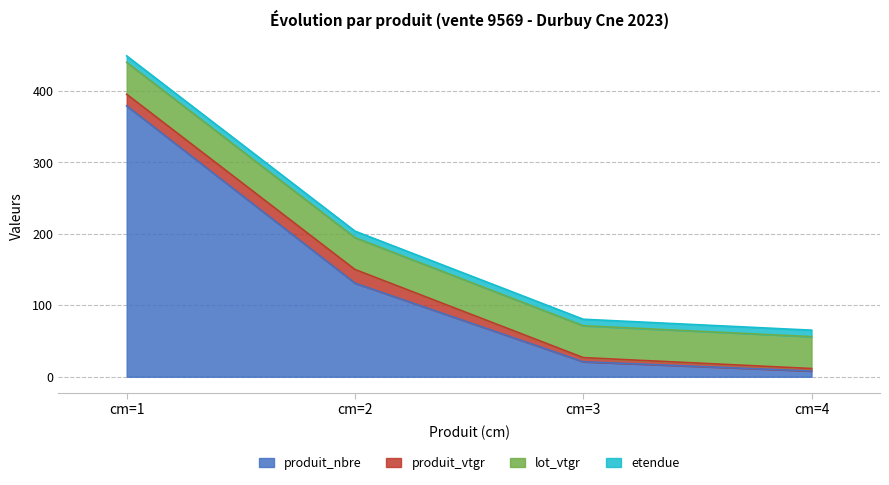

How many values in the produit_nbre series exceed 131?

1